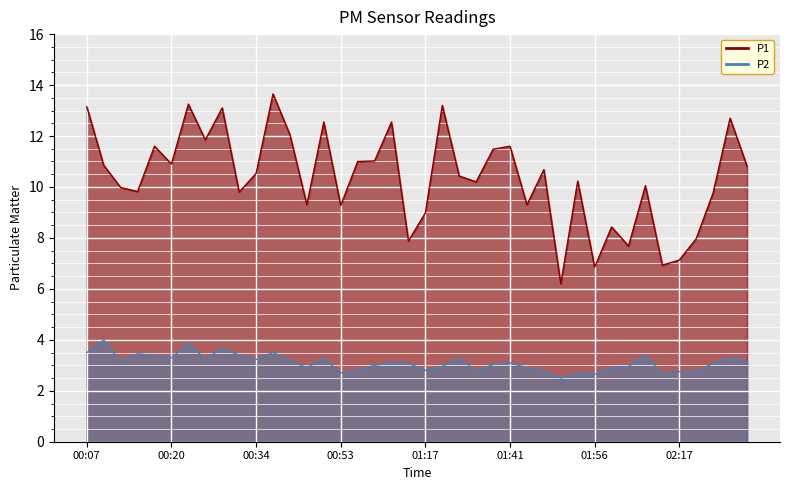

True or false: P2 and P1 intersect in this chart.

False